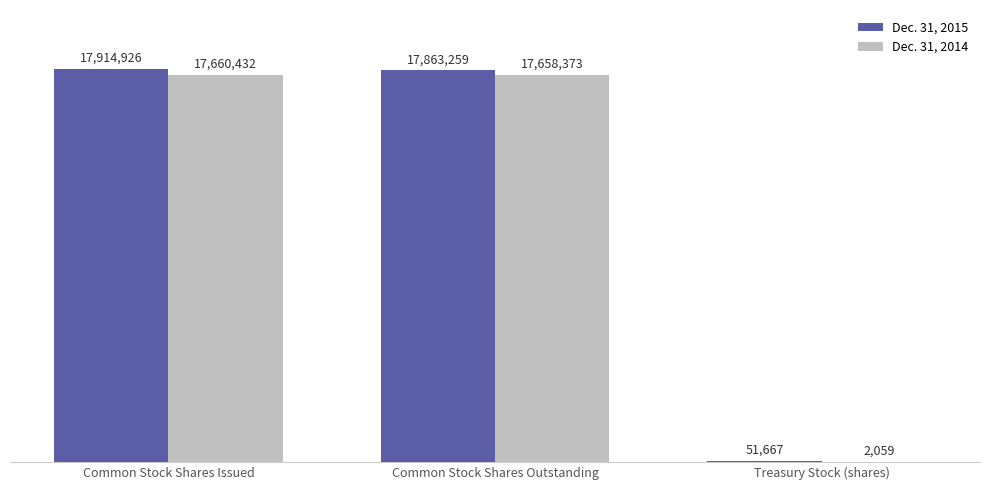

Reading left to right, what are all the values shown in this chart?

Dec. 31, 2015: Common Stock Shares Issued=17914926	Common Stock Shares Outstanding=17863259	Treasury Stock (shares)=51667
Dec. 31, 2014: Common Stock Shares Issued=17660432	Common Stock Shares Outstanding=17658373	Treasury Stock (shares)=2059